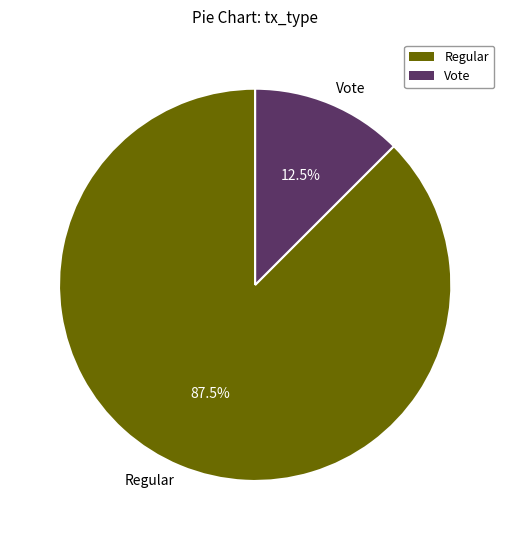

Count the number of slices in the pie.

2